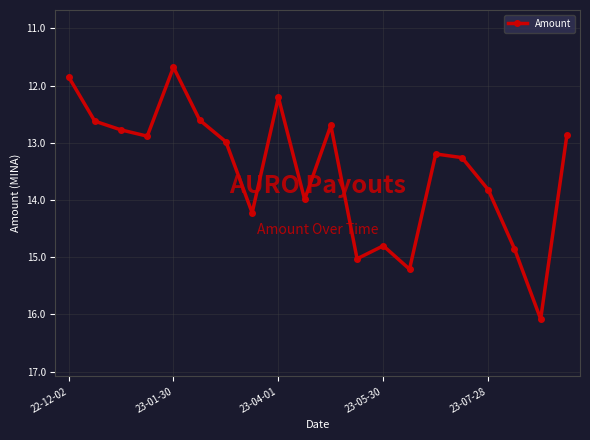

How many points are lower than both their immediate neighbors (excluding endpoints)?

5